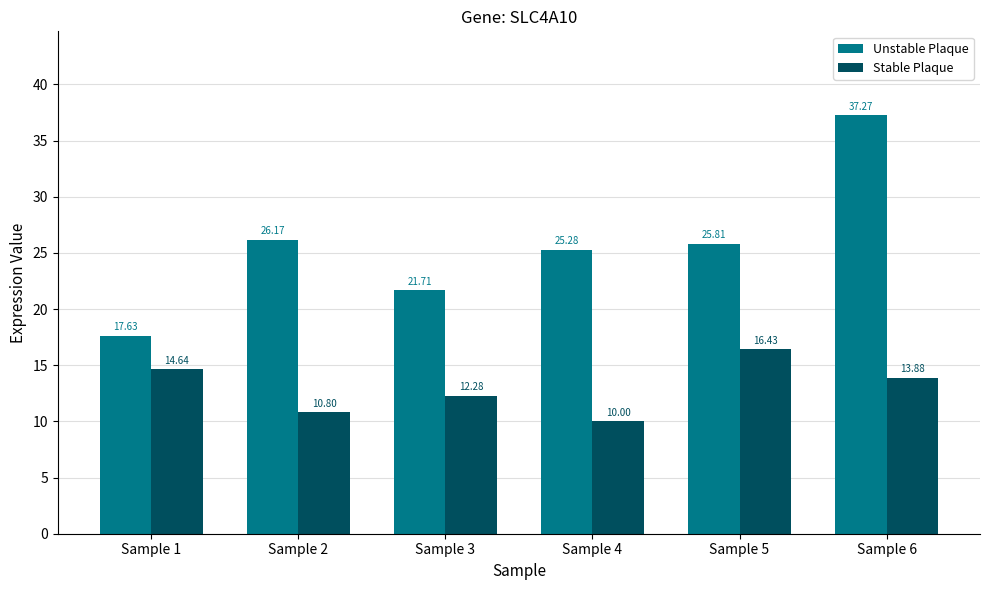

What are all the series names shown in the legend?

Unstable Plaque, Stable Plaque